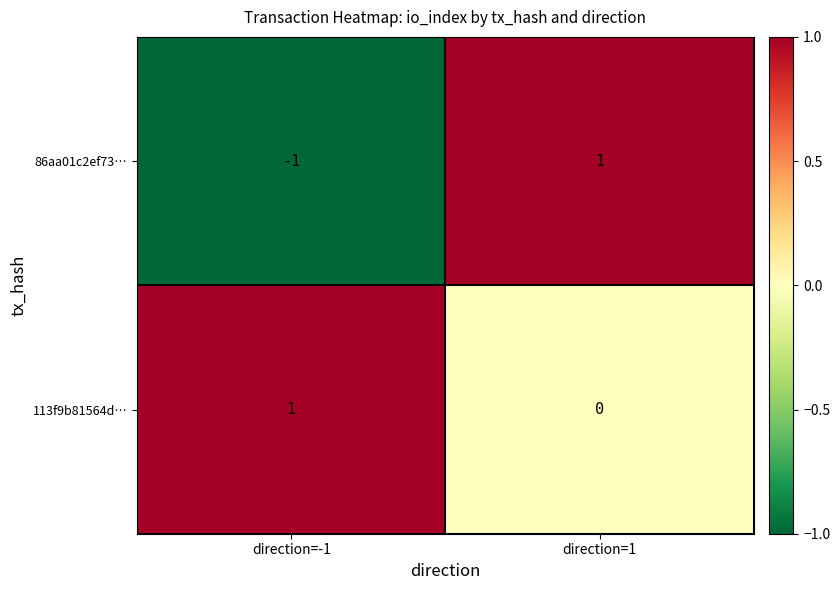

Which series has the largest range (max minus min)?

86aa01c2ef73…